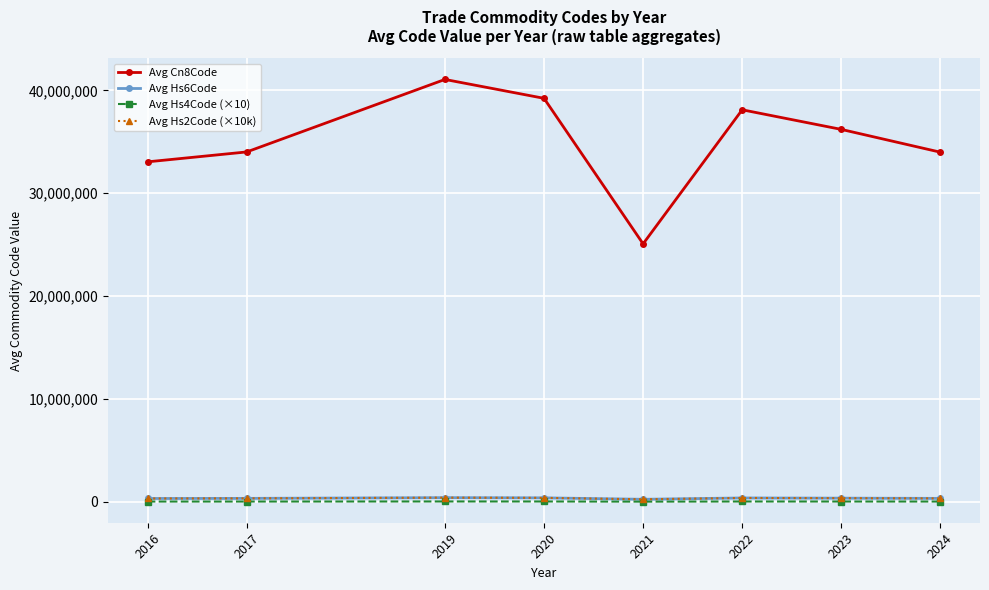

Which series has the largest range (max minus min)?

Avg Cn8Code